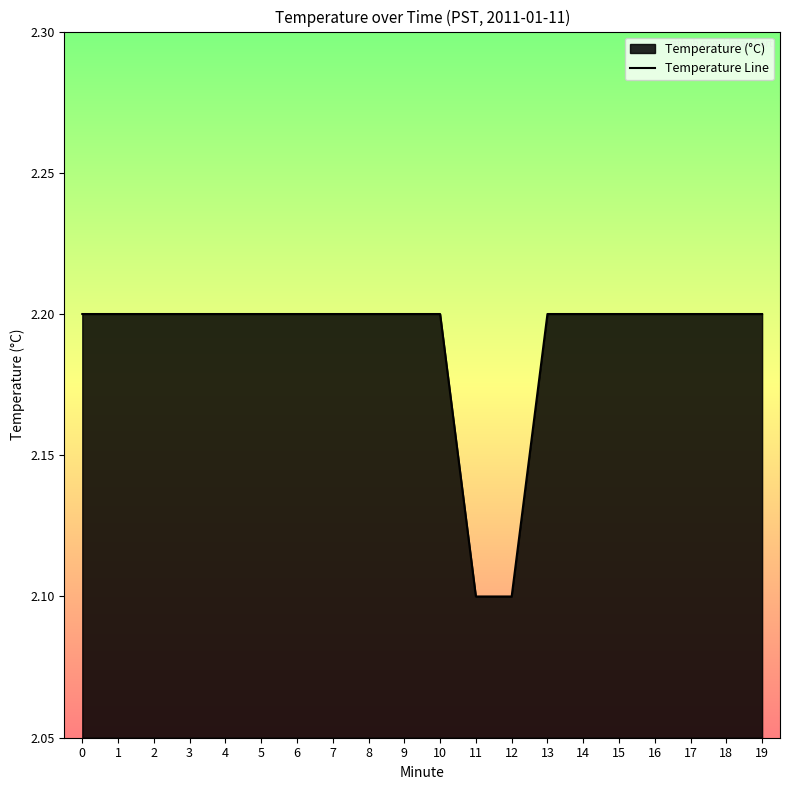

The value at 19 is 2.2. True or false?

True